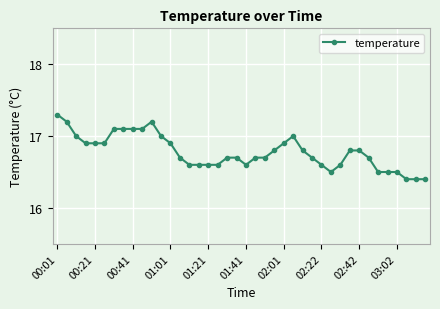

What is the smallest value displayed?

16.4